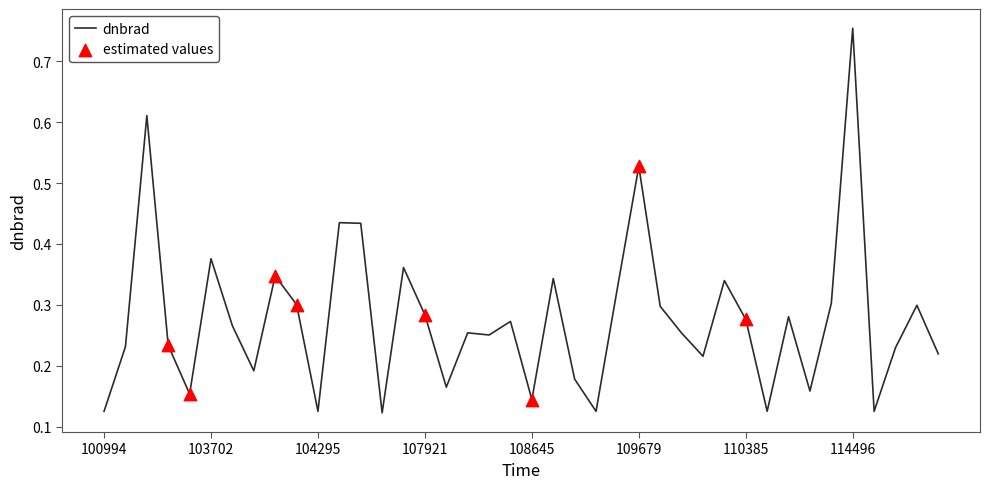

Does the chart have visible grid lines?

No